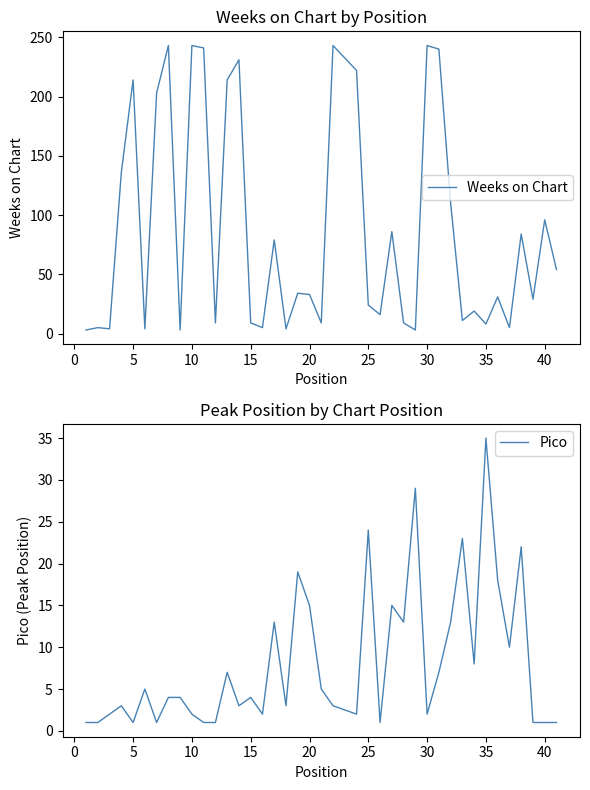

Does the chart display data point markers on the line(s)?

No